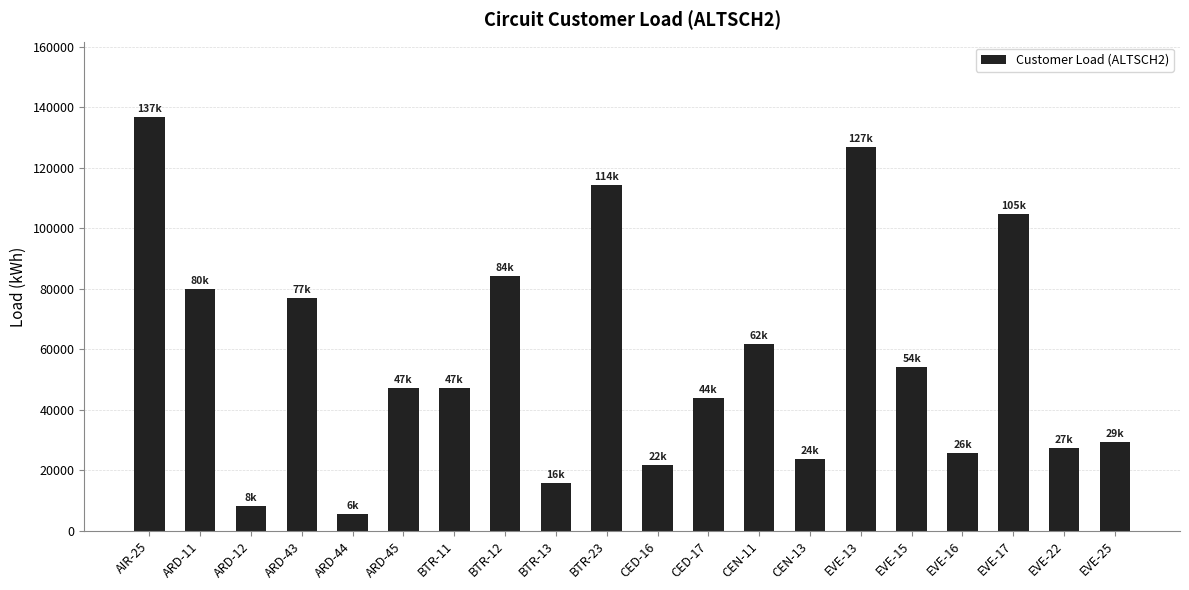

Where does the data first go above 47367?

AIR-25